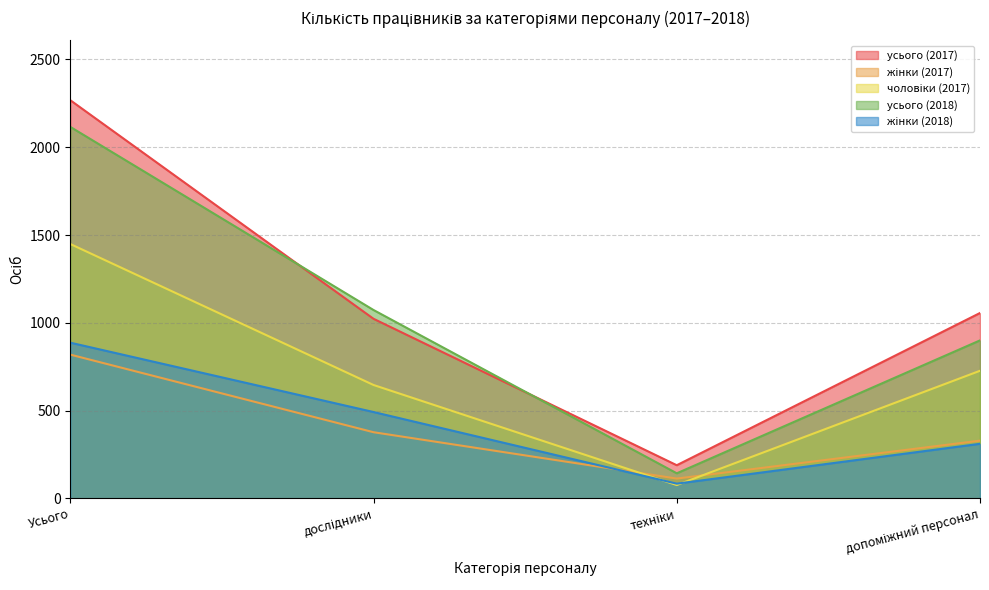

What are all the series names shown in the legend?

усього (2017), жінки (2017), чоловіки (2017), усього (2018), жінки (2018)